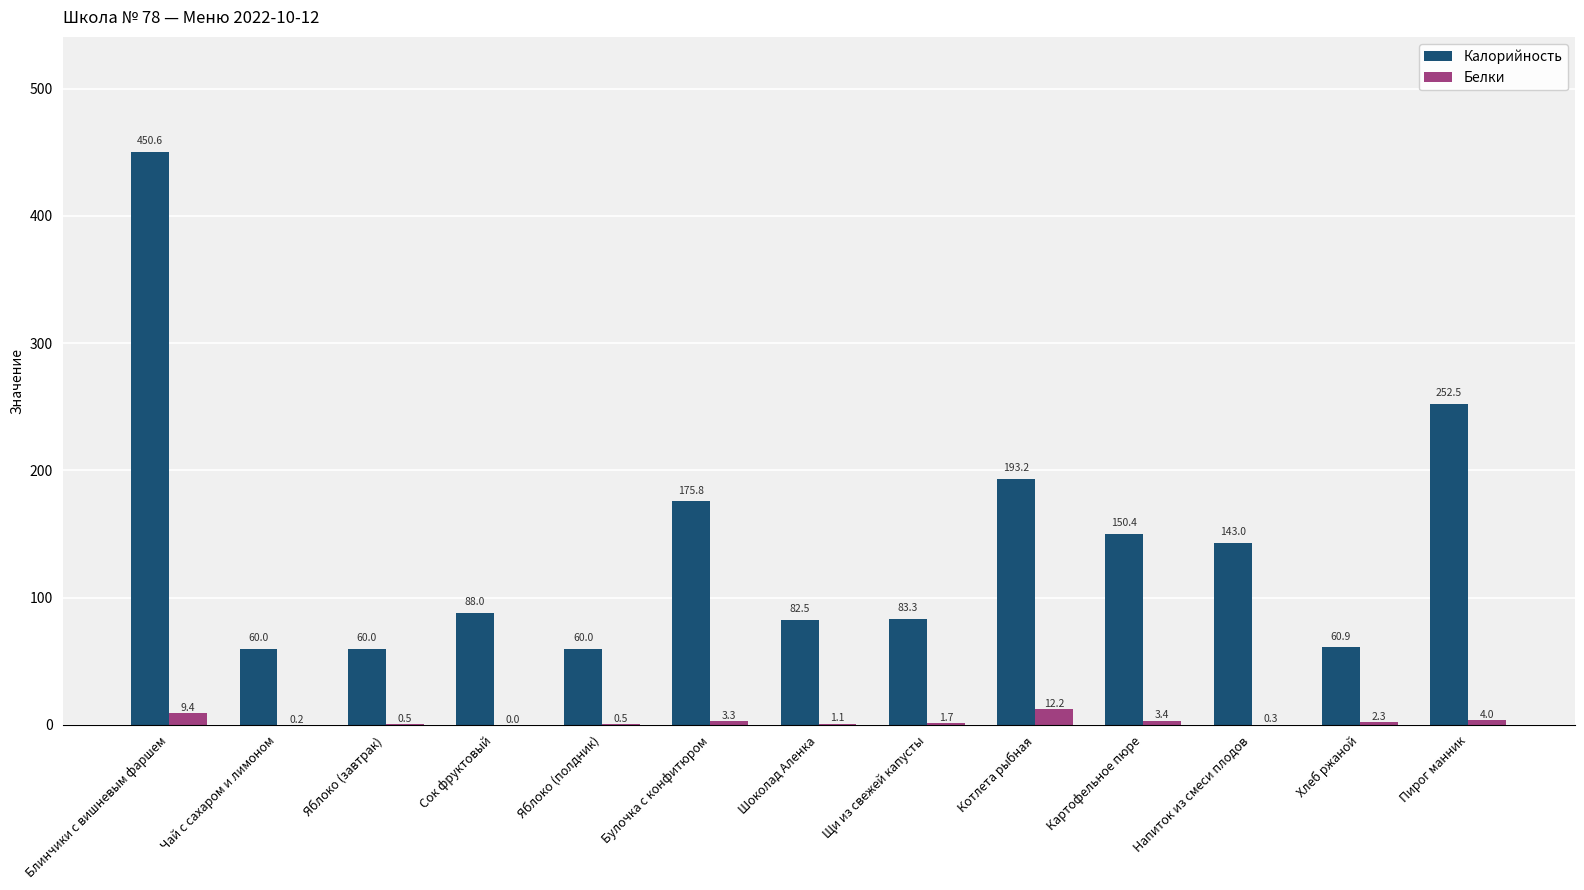

At which label does Белки reach its peak?

Котлета рыбная